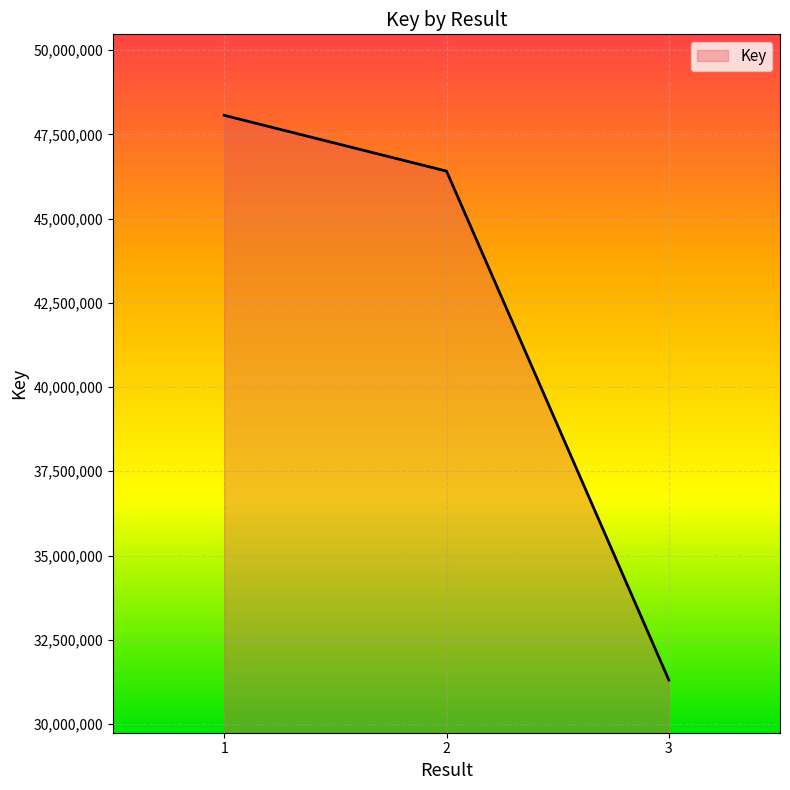

What is the maximum value shown in the chart?

48065701